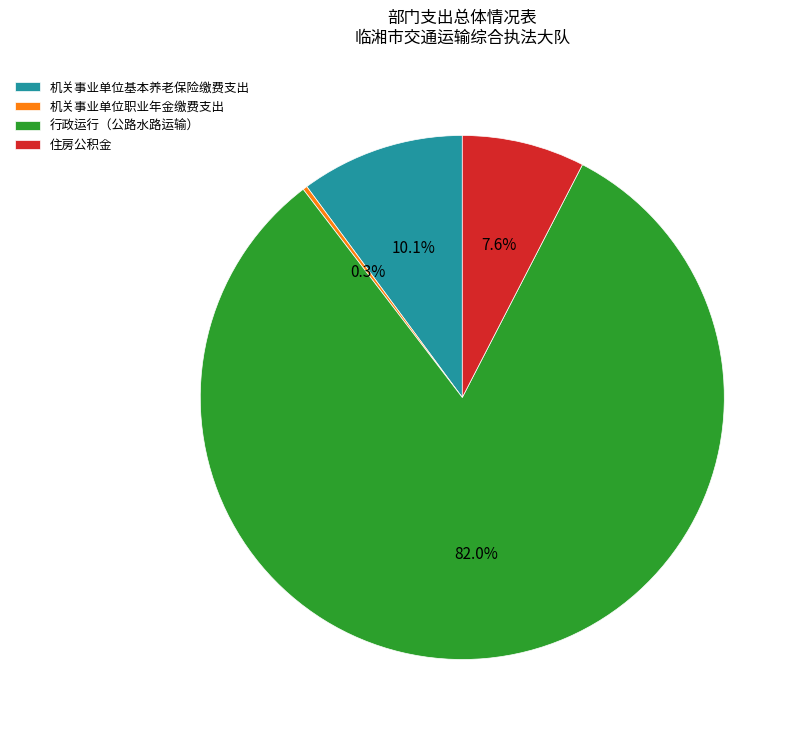

What is the ratio of the value at 机关事业单位基本养老保险缴费支出 to the value at 住房公积金?

1.3